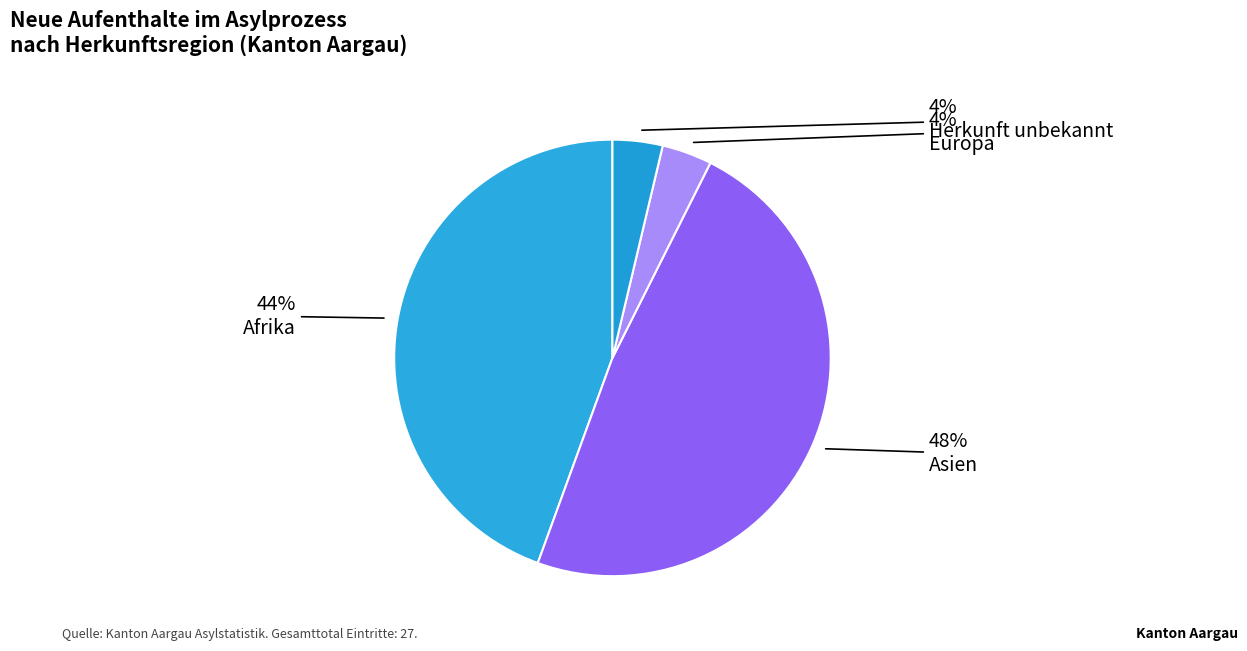

How many segments does this pie chart have?

4